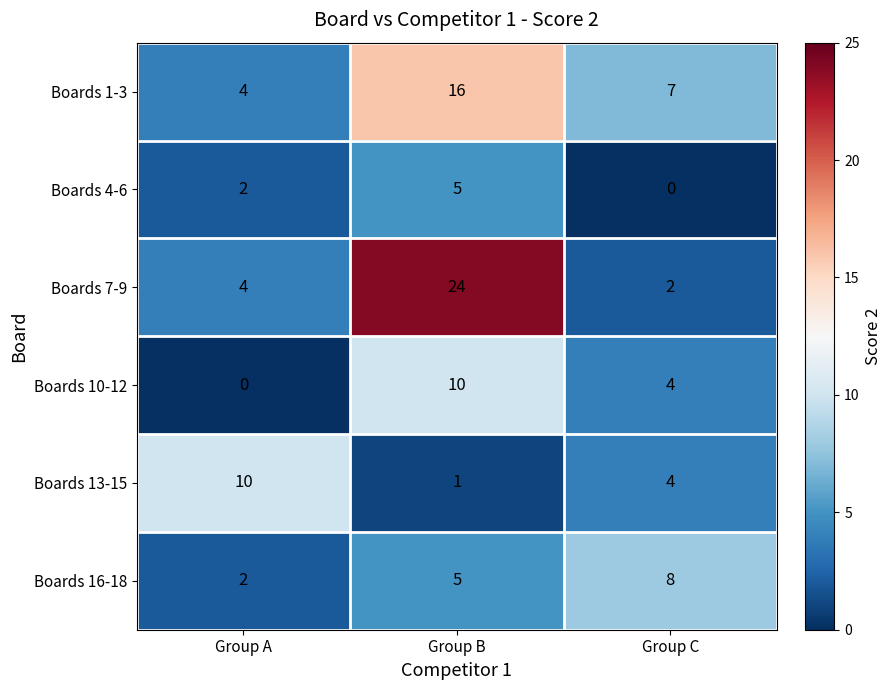

Rank the categories by Boards 13-15 value from lowest to highest.

Group B, Group C, Group A